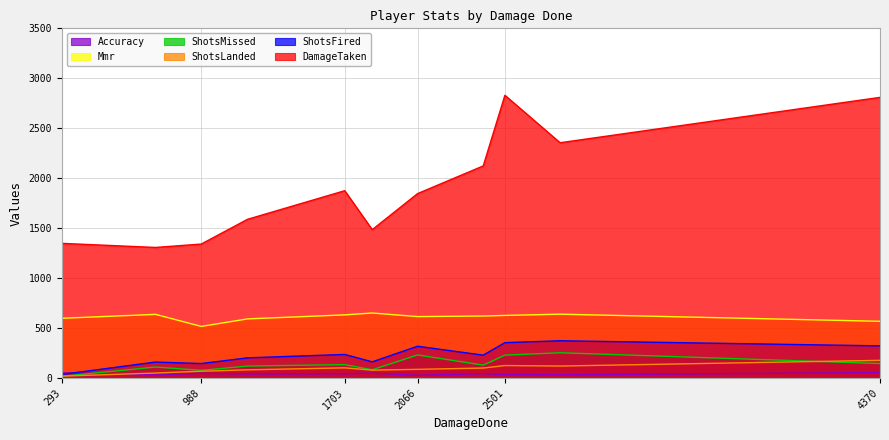

At how many categories does at least one series exceed 200?

11